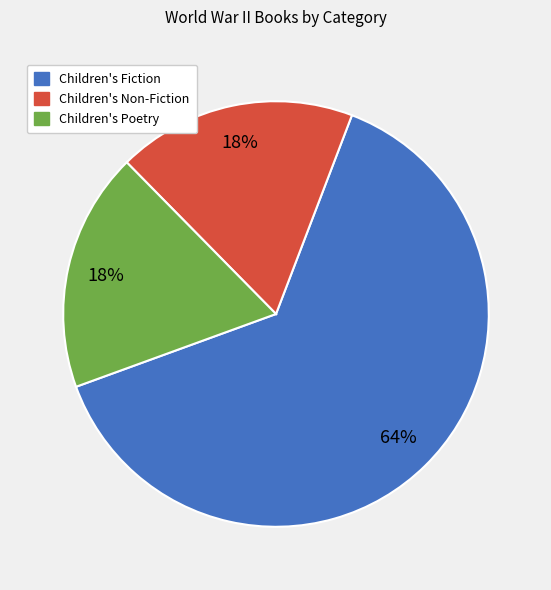

Does any single category account for the majority?

Yes